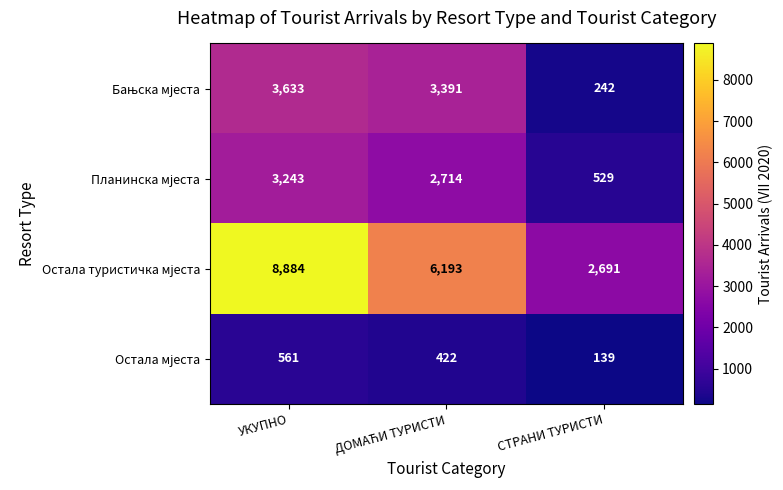

At how many categories does at least one series exceed 1675?

3